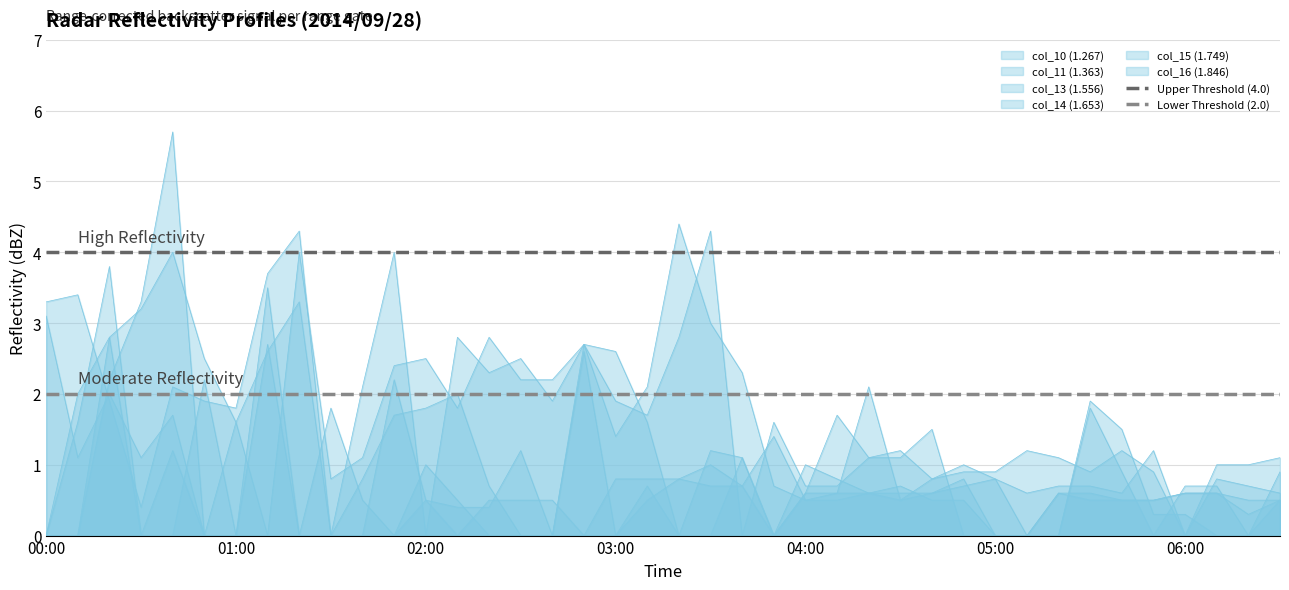

The value of Upper Threshold (4.0) at 01:00 is 4. True or false?

True